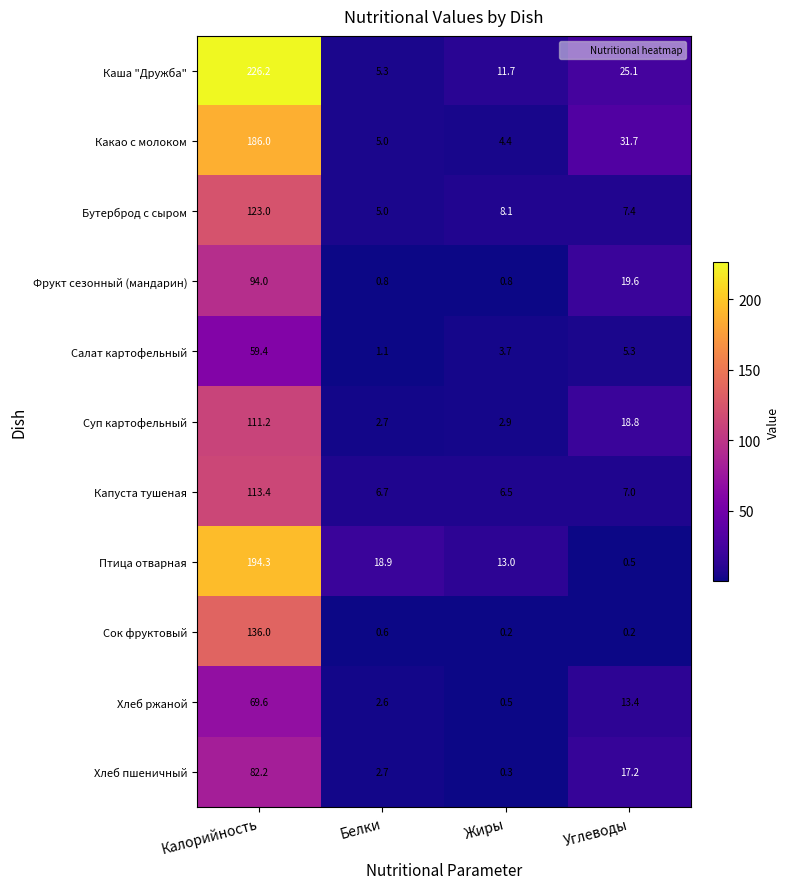

Which series has the widest spread of values?

Каша "Дружба"